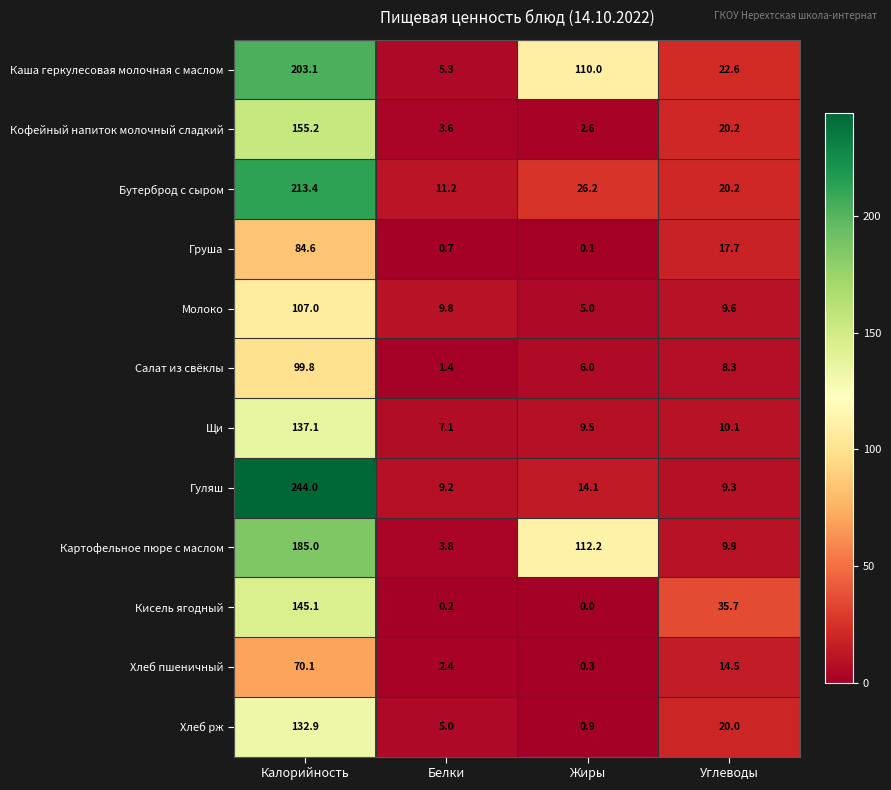

Which label corresponds to the smallest value in the chart?

Жиры